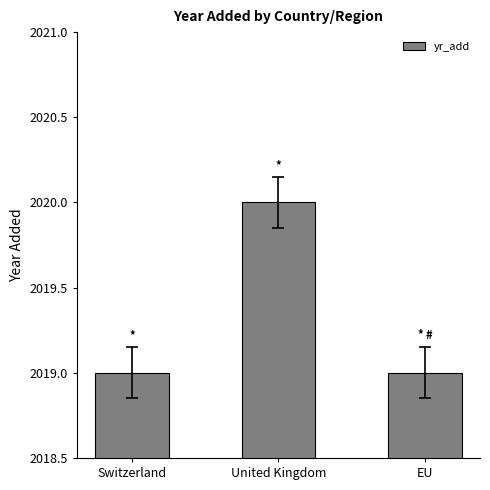

Between Switzerland and United Kingdom, which is larger?

United Kingdom